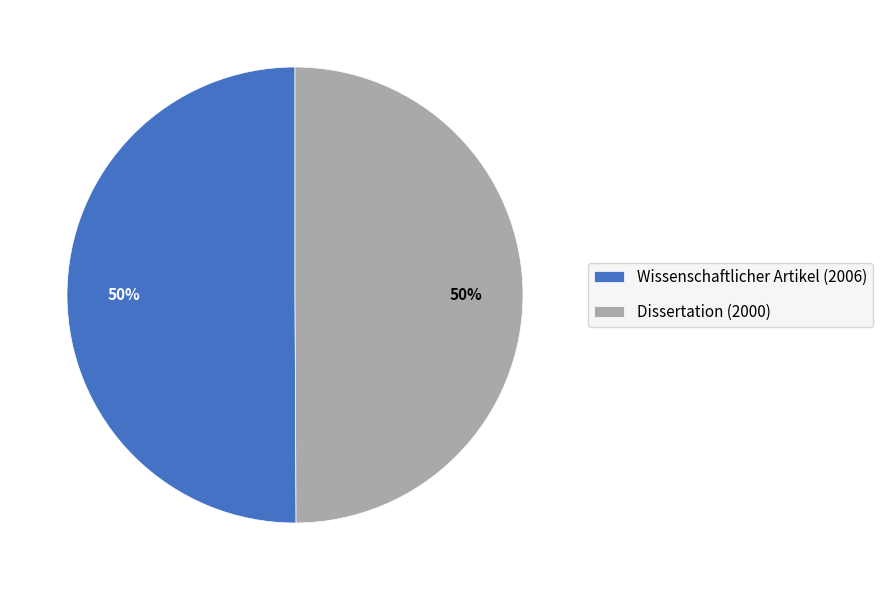

True or false: Wissenschaftlicher Artikel (2006) accounts for 64% of the total.

False